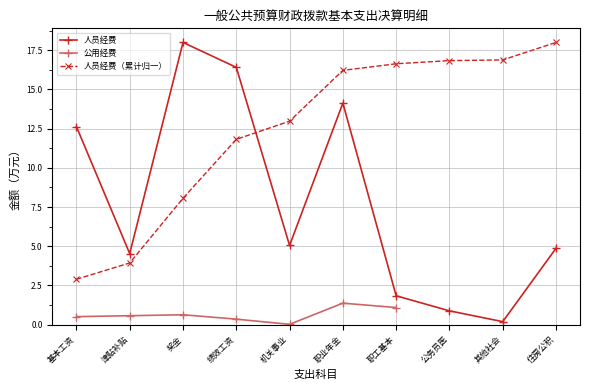

Which category has the lowest value in the 人员经费 series?

其他社会